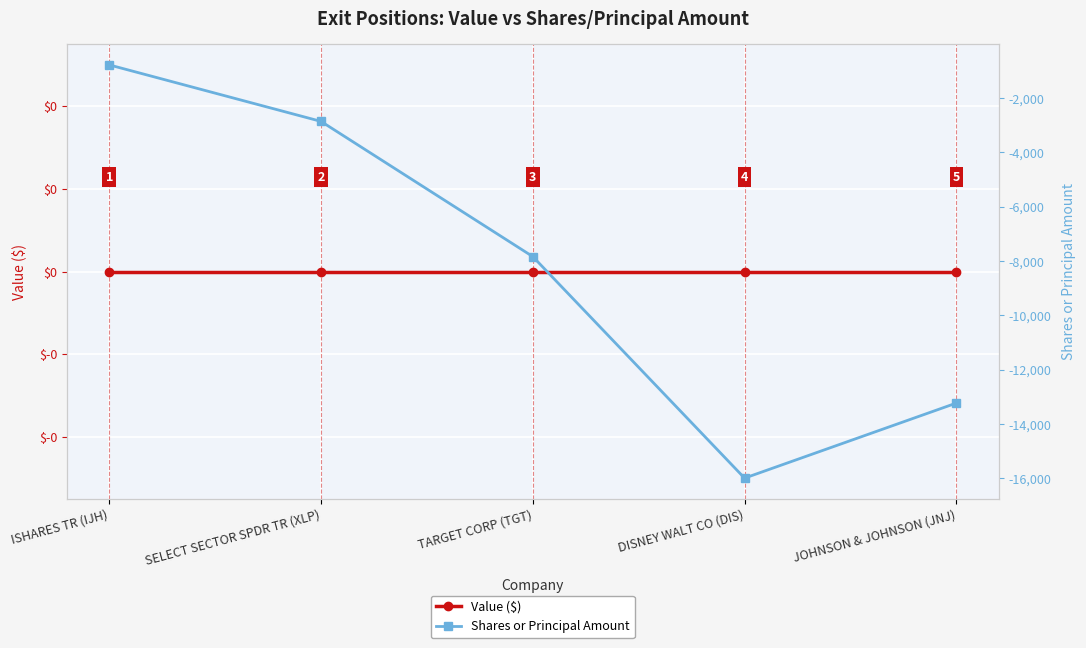

Which category has the lowest value across all series?

DISNEY WALT CO (DIS)